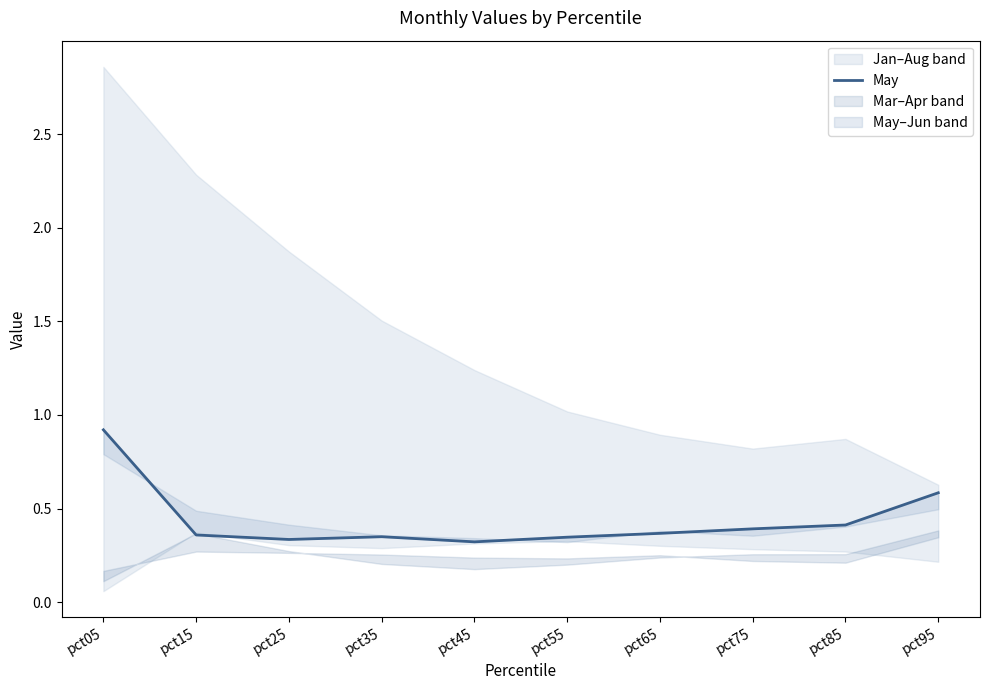

True or false: the data shows 0.7 at pct75.

False